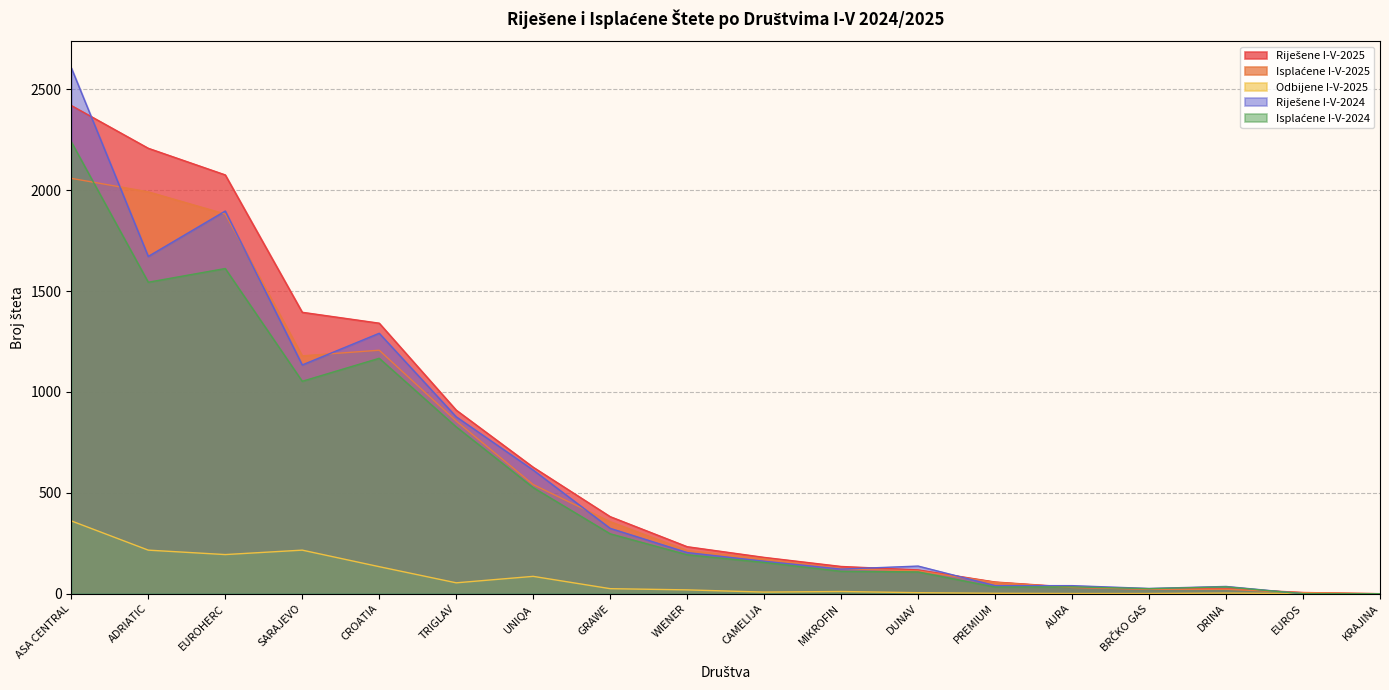

What is the difference between the second highest and second lowest values in the Odbijene I-V-2025 series?

215